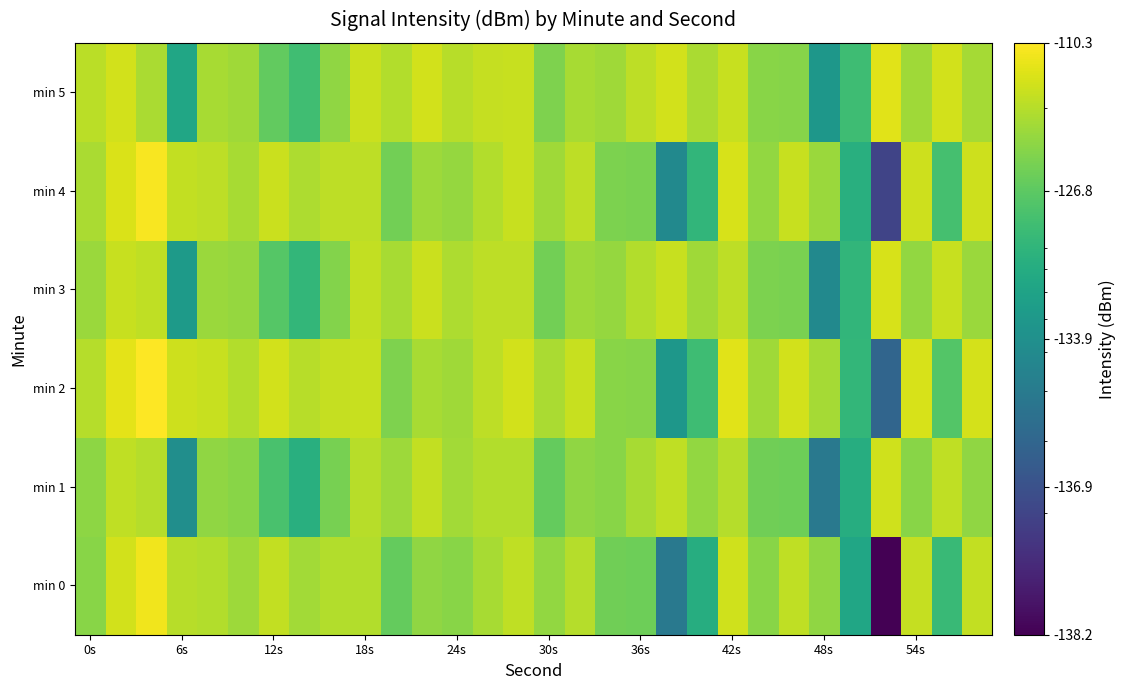

List the series in order of their peak value, lowest first.

min 1, min 3, min 5, min 0, min 4, min 2